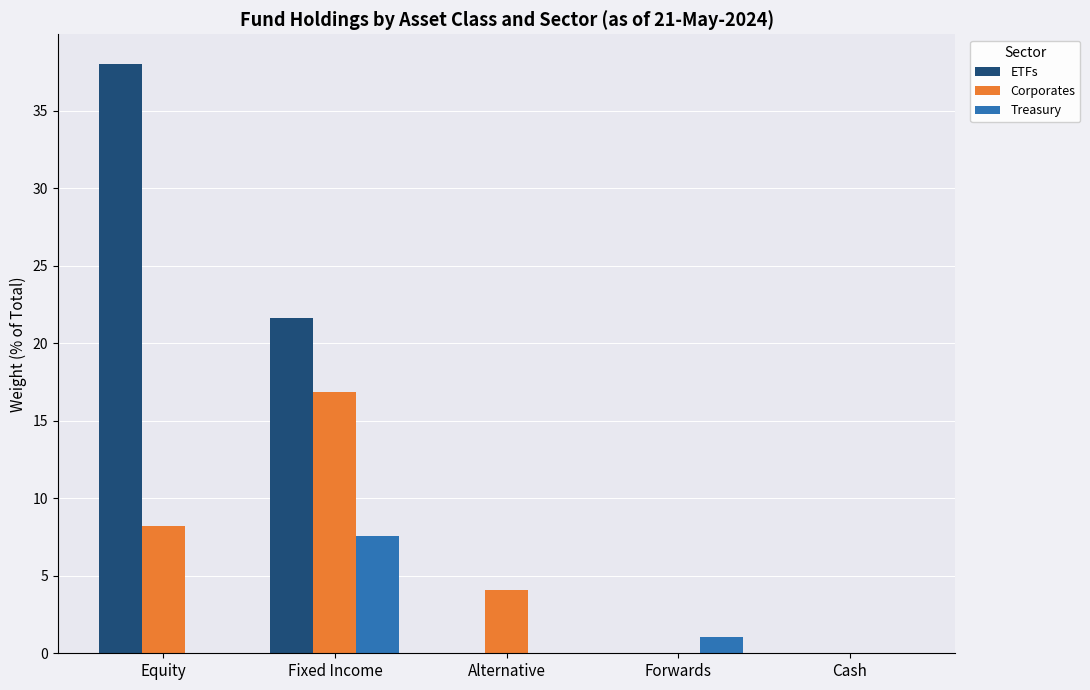

Which series has the widest spread of values?

ETFs